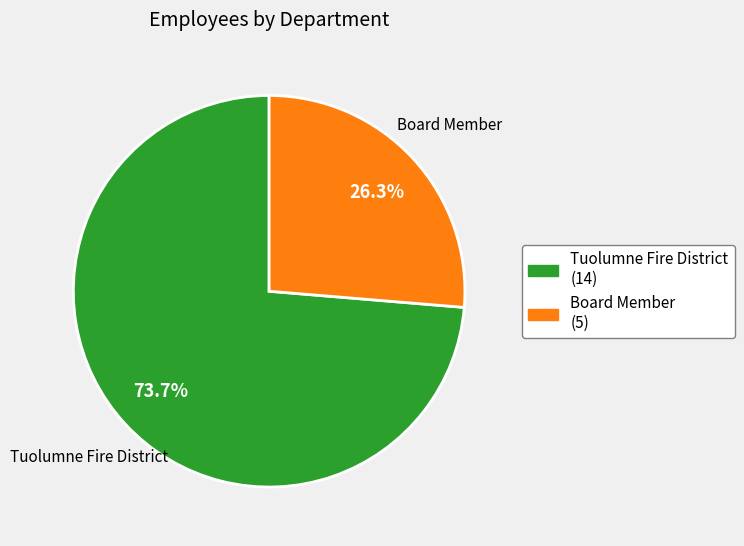

What percentage is the Board Member slice, to the nearest percent?

26%